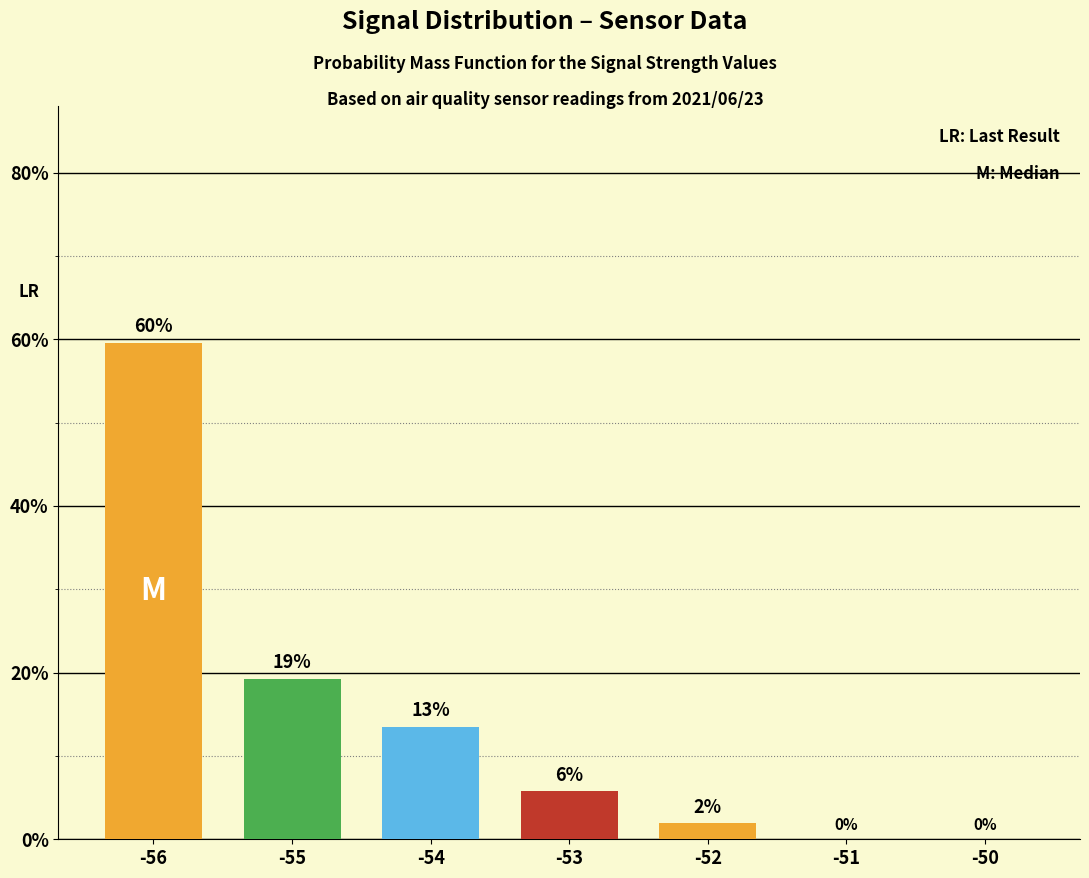

Are the bars horizontal?

No